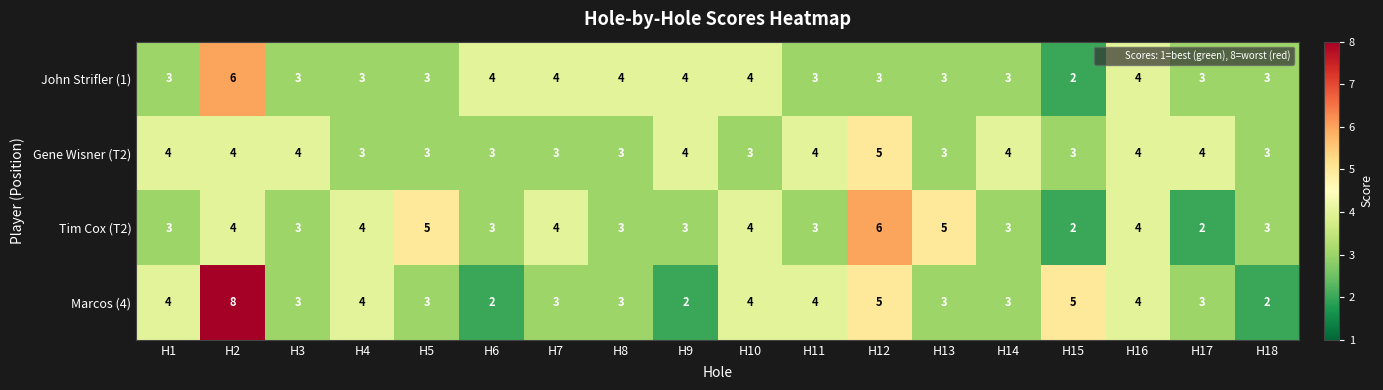

Count the Marcos (4) values in the range 3 to 4.

12